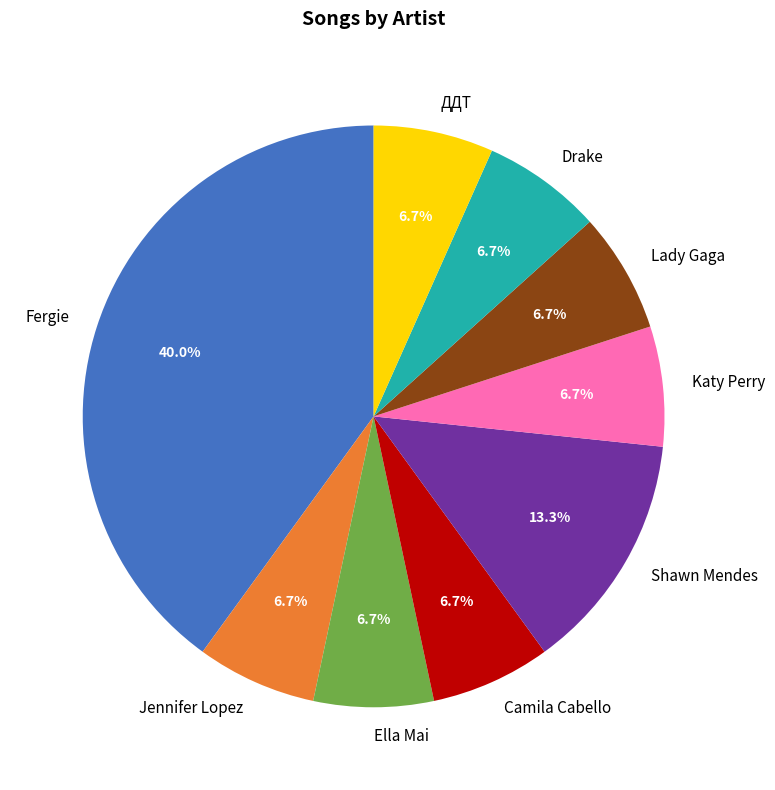

The Ella Mai slice represents 7% of the pie. True or false?

True